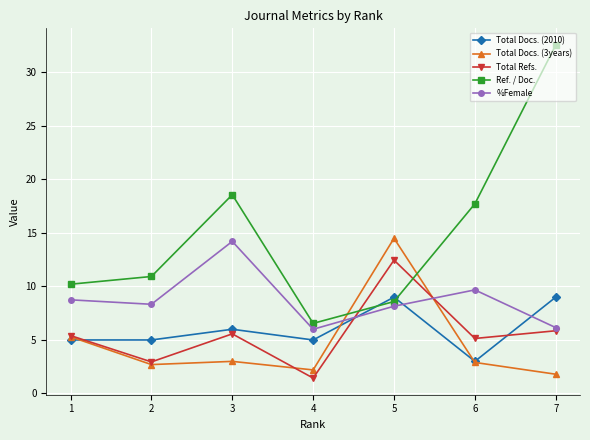

What is the difference between the Total Docs. (3years) values at 1 and 5?

9.2